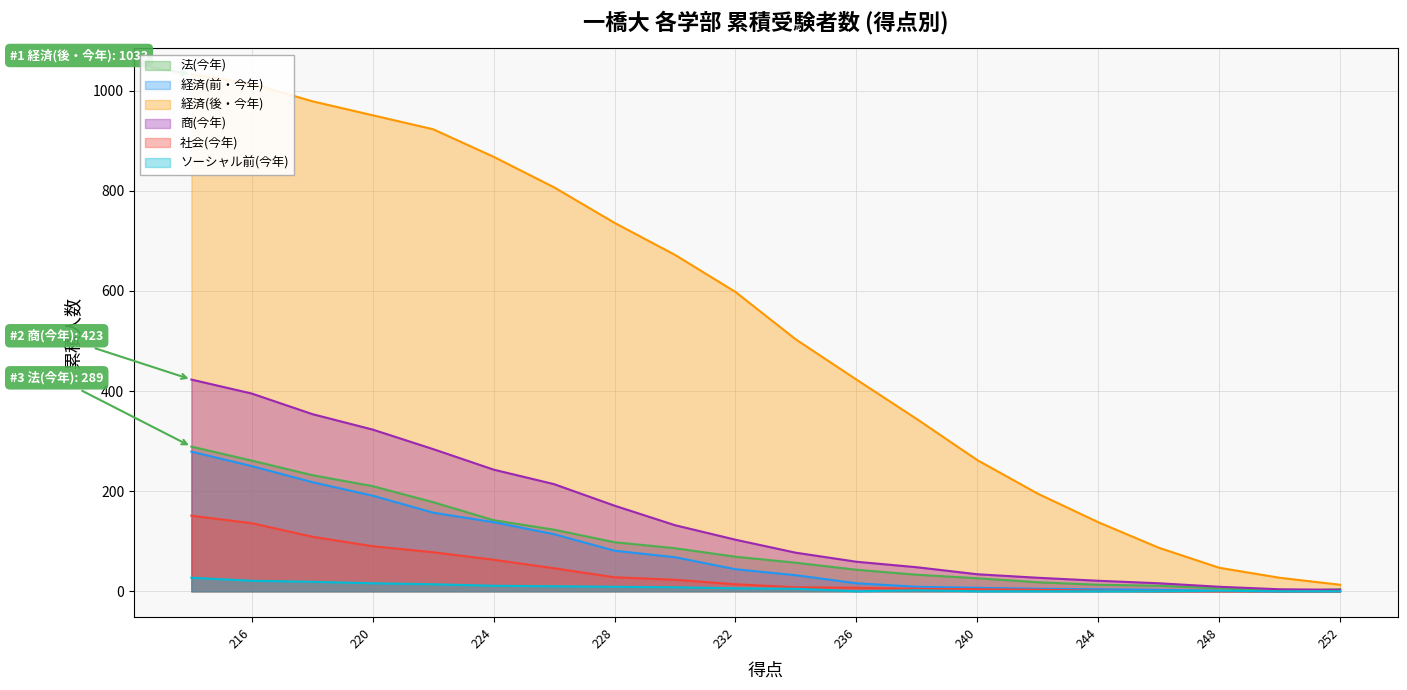

At which category does the chart reach its peak across all series?

214